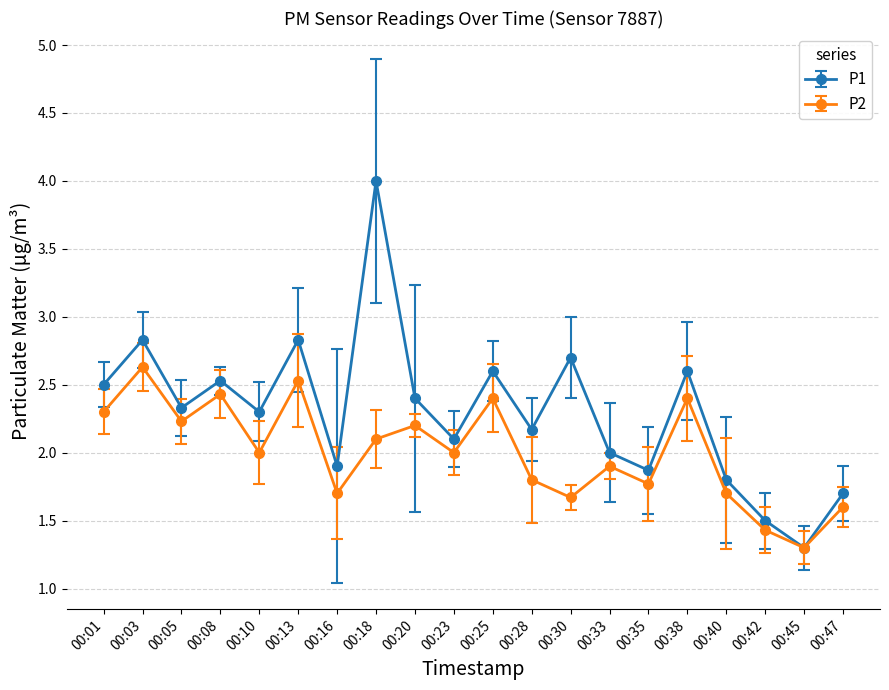

How many lines are shown in the chart?

2